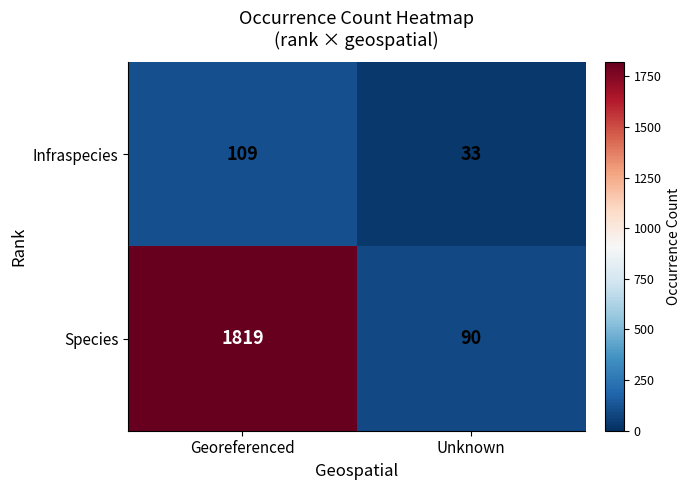

Which category has the highest value in the Species series?

Georeferenced